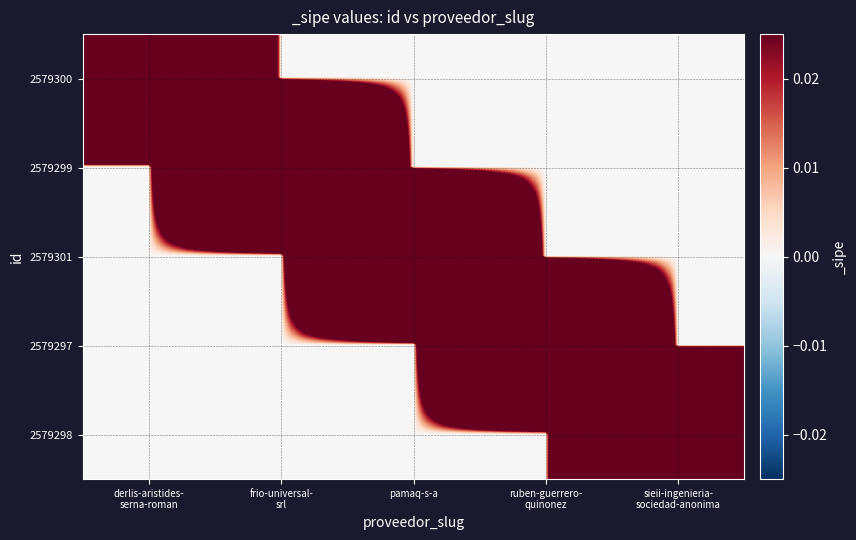

What is the total value across all series at ruben-guerrero-
quinonez?

1